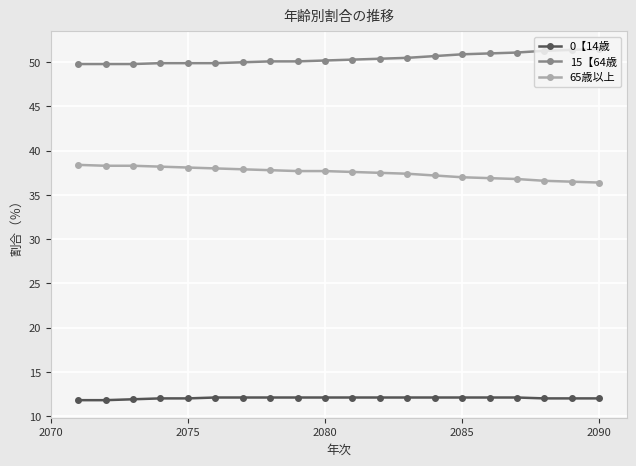

What is the lowest value of the 15【64歳 series?

49.8